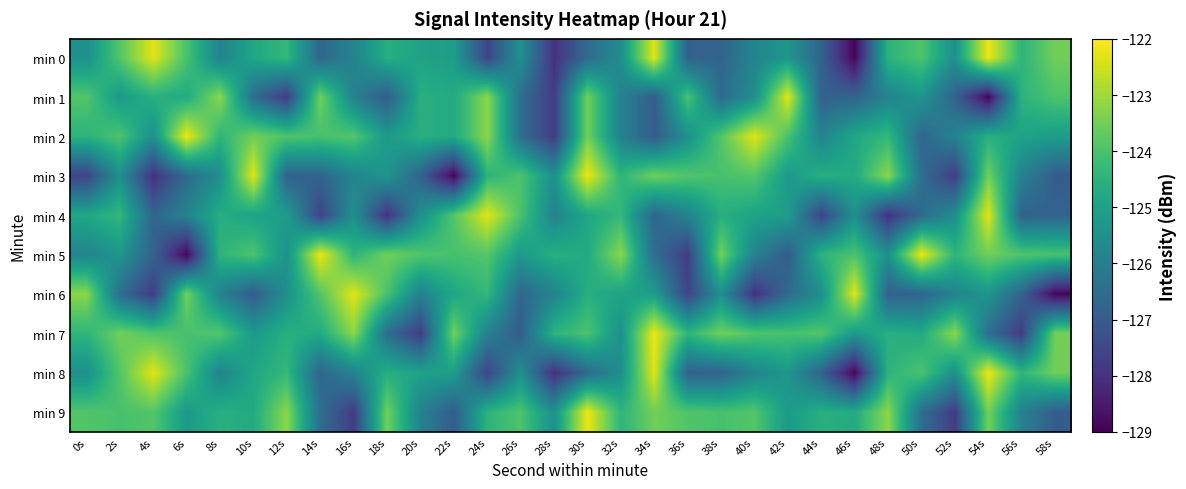

Reading right to left, transcribe all the data shown in this chart.

min 0: 58s=-123.5	56s=-124.4	54s=-122.2	52s=-125.5	50s=-124.0	48s=-124.5	46s=-128.9	44s=-126.8	42s=-125.3	40s=-125.8	38s=-126.8	36s=-126.8	34s=-122.3	32s=-125.5	30s=-126.6	28s=-128.0	26s=-125.5	24s=-127.6	22s=-125.1	20s=-124.9	18s=-124.6	16s=-125.9	14s=-126.7	12s=-124.3	10s=-124.8	8s=-125.9	6s=-124.0	4s=-122.3	2s=-123.9	0s=-125.5
min 1: 58s=-124.0	56s=-124.5	54s=-128.9	52s=-126.8	50s=-125.3	48s=-125.8	46s=-126.8	44s=-126.8	42s=-122.3	40s=-125.5	38s=-126.6	36s=-124.0	34s=-127.0	32s=-125.9	30s=-123.5	28s=-127.8	26s=-126.5	24s=-123.2	22s=-124.7	20s=-124.6	18s=-127.0	16s=-125.9	14s=-123.5	12s=-127.8	10s=-126.5	8s=-123.2	6s=-124.7	4s=-124.6	2s=-125.2	0s=-123.9
min 2: 58s=-125.1	56s=-124.9	54s=-124.6	52s=-125.9	50s=-126.7	48s=-124.3	46s=-124.8	44s=-125.9	42s=-124.0	40s=-122.3	38s=-123.9	36s=-125.5	34s=-127.0	32s=-125.9	30s=-123.5	28s=-127.8	26s=-126.5	24s=-123.2	22s=-124.7	20s=-124.6	18s=-125.2	16s=-123.9	14s=-124.0	12s=-123.9	10s=-123.5	8s=-124.4	6s=-122.2	4s=-125.5	2s=-124.0	0s=-124.5
min 3: 58s=-127.0	56s=-125.9	54s=-123.5	52s=-127.8	50s=-126.5	48s=-123.2	46s=-124.7	44s=-124.6	42s=-125.2	40s=-123.9	38s=-124.0	36s=-123.9	34s=-123.5	32s=-124.4	30s=-122.2	28s=-125.5	26s=-124.0	24s=-124.5	22s=-128.9	20s=-126.8	18s=-125.3	16s=-125.8	14s=-126.8	12s=-126.8	10s=-122.3	8s=-125.5	6s=-126.6	4s=-128.0	2s=-125.5	0s=-127.6
min 4: 58s=-126.8	56s=-126.8	54s=-122.3	52s=-125.5	50s=-126.6	48s=-128.0	46s=-125.5	44s=-127.6	42s=-125.1	40s=-124.9	38s=-124.6	36s=-125.9	34s=-126.7	32s=-124.3	30s=-124.8	28s=-125.9	26s=-124.0	24s=-122.3	22s=-123.9	20s=-125.5	18s=-128.0	16s=-125.5	14s=-127.6	12s=-125.1	10s=-124.9	8s=-124.6	6s=-125.9	4s=-126.7	2s=-124.3	0s=-124.8
min 5: 58s=-124.0	56s=-123.9	54s=-123.5	52s=-124.4	50s=-122.2	48s=-125.5	46s=-124.0	44s=-124.5	42s=-127.0	40s=-125.9	38s=-123.5	36s=-127.8	34s=-126.5	32s=-123.2	30s=-124.7	28s=-124.6	26s=-125.2	24s=-123.9	22s=-124.0	20s=-123.9	18s=-123.5	16s=-124.4	14s=-122.2	12s=-125.5	10s=-124.0	8s=-124.5	6s=-128.9	4s=-126.8	2s=-125.3	0s=-125.8
min 6: 58s=-128.9	56s=-126.8	54s=-125.3	52s=-125.8	50s=-126.8	48s=-126.8	46s=-122.3	44s=-125.5	42s=-126.6	40s=-128.0	38s=-125.5	36s=-127.6	34s=-125.1	32s=-124.9	30s=-124.6	28s=-125.9	26s=-126.7	24s=-124.3	22s=-124.8	20s=-125.9	18s=-124.0	16s=-122.3	14s=-123.9	12s=-125.5	10s=-127.0	8s=-125.9	6s=-123.5	4s=-127.8	2s=-126.5	0s=-123.2
min 7: 58s=-123.5	56s=-127.8	54s=-126.5	52s=-123.2	50s=-124.7	48s=-124.6	46s=-125.2	44s=-123.9	42s=-124.0	40s=-123.9	38s=-123.5	36s=-124.4	34s=-122.2	32s=-125.5	30s=-124.0	28s=-124.5	26s=-127.0	24s=-125.9	22s=-123.5	20s=-127.8	18s=-126.5	16s=-123.2	14s=-124.7	12s=-124.6	10s=-125.2	8s=-123.9	6s=-124.0	4s=-123.9	2s=-123.5	0s=-124.4
min 8: 58s=-123.5	56s=-124.4	54s=-122.2	52s=-125.5	50s=-124.0	48s=-124.5	46s=-128.9	44s=-126.8	42s=-125.3	40s=-125.8	38s=-126.8	36s=-126.8	34s=-122.3	32s=-125.5	30s=-126.6	28s=-128.0	26s=-125.5	24s=-127.6	22s=-125.1	20s=-124.9	18s=-124.6	16s=-125.9	14s=-126.7	12s=-124.3	10s=-124.8	8s=-125.9	6s=-124.0	4s=-122.3	2s=-123.9	0s=-125.5
min 9: 58s=-127.0	56s=-125.9	54s=-123.5	52s=-127.8	50s=-126.5	48s=-123.2	46s=-124.7	44s=-124.6	42s=-125.2	40s=-123.9	38s=-124.0	36s=-123.9	34s=-123.5	32s=-124.4	30s=-122.2	28s=-125.5	26s=-124.0	24s=-124.5	22s=-127.0	20s=-125.9	18s=-123.5	16s=-127.8	14s=-126.5	12s=-123.2	10s=-124.7	8s=-124.6	6s=-125.2	4s=-123.9	2s=-124.0	0s=-123.9